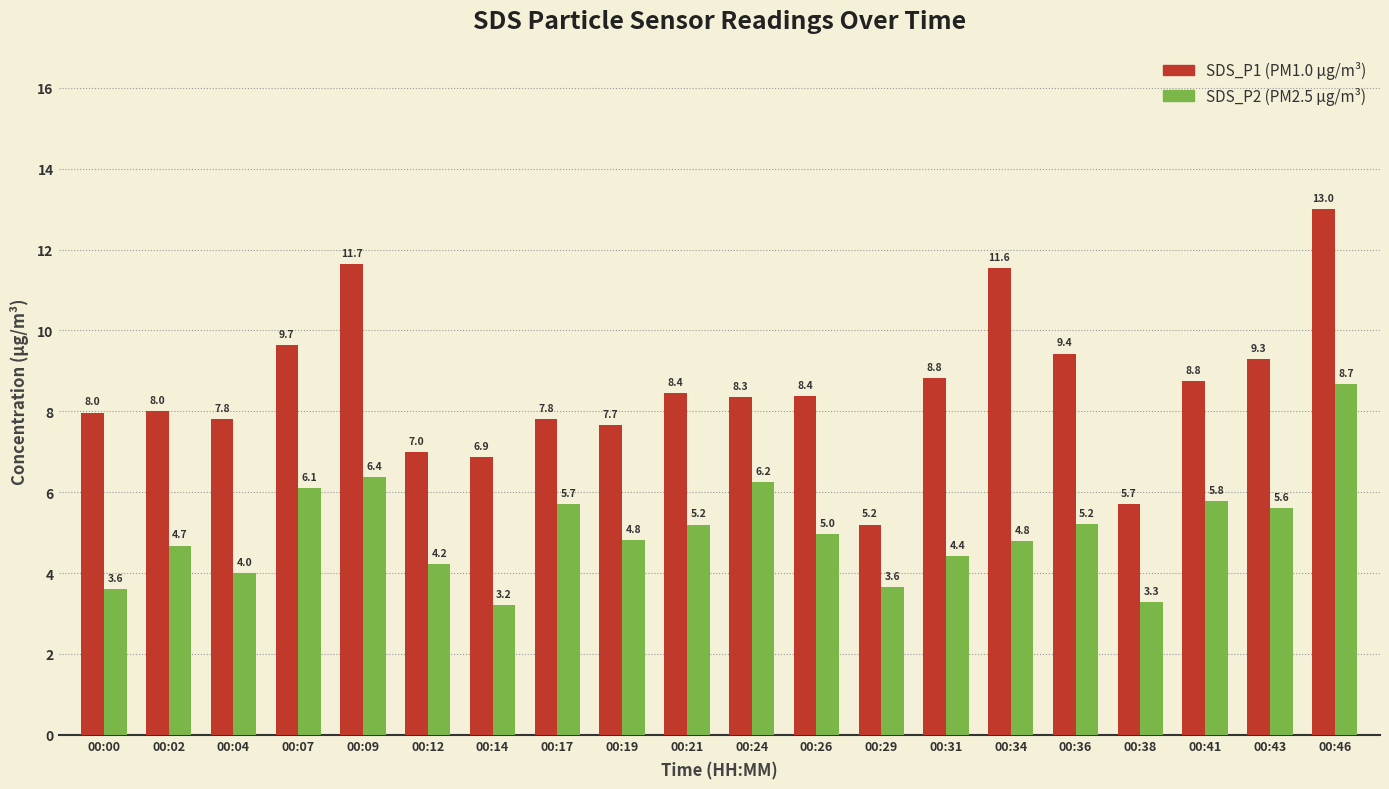

What is the greatest value displayed?

13.0